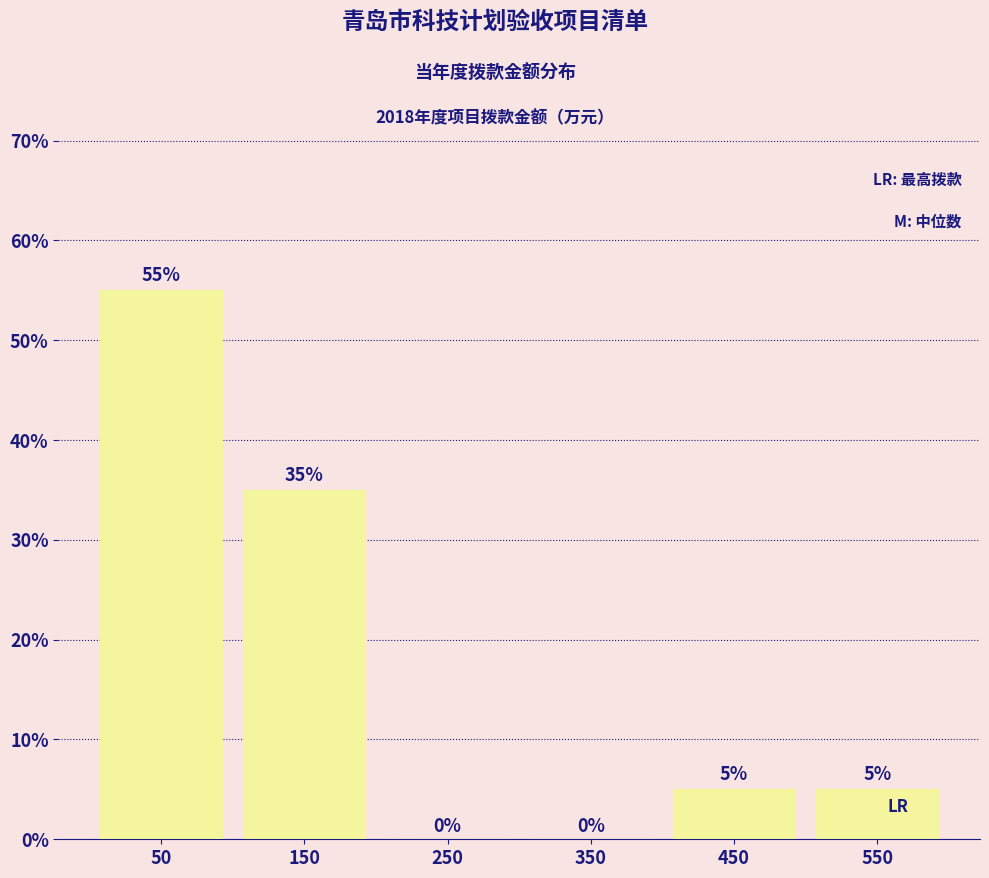

Reading left to right, list every bar in this chart as the range it spans on the x-axis followed by its height.

0 to 100: 55
100 to 200: 35
200 to 300: 0
300 to 400: 0
400 to 500: 5
500 to 600: 5